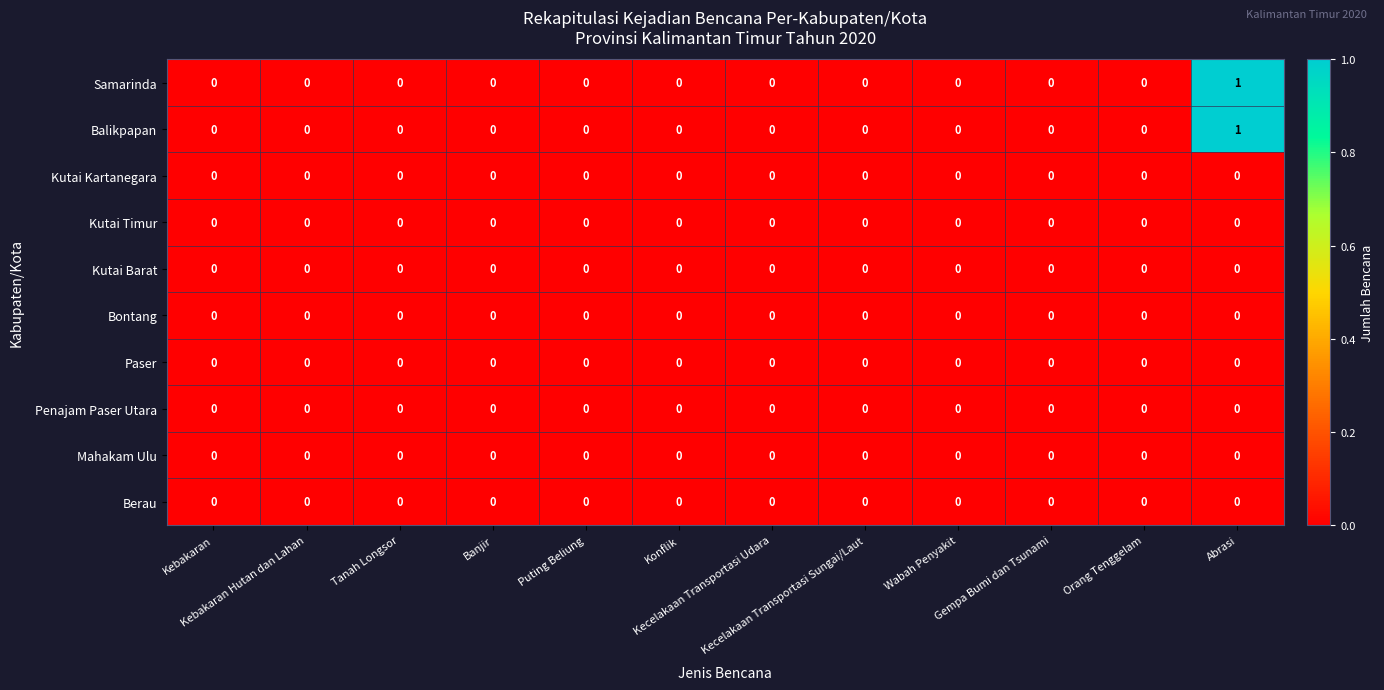

Between Kecelakaan Transportasi Udara and Gempa Bumi dan Tsunami, which series saw the biggest shift?

Samarinda